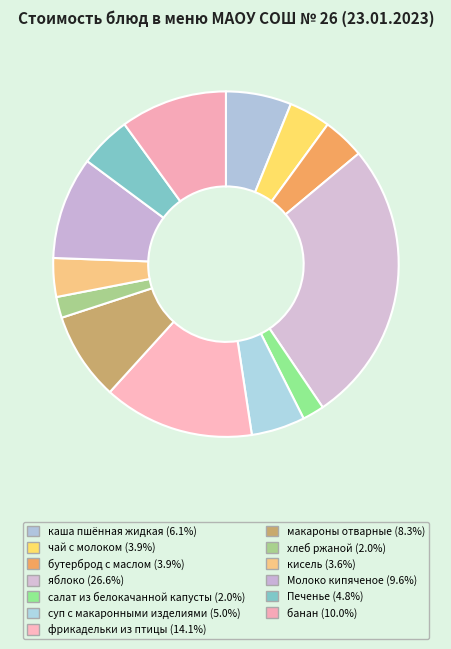

What is the largest slice in the pie chart?

яблоко